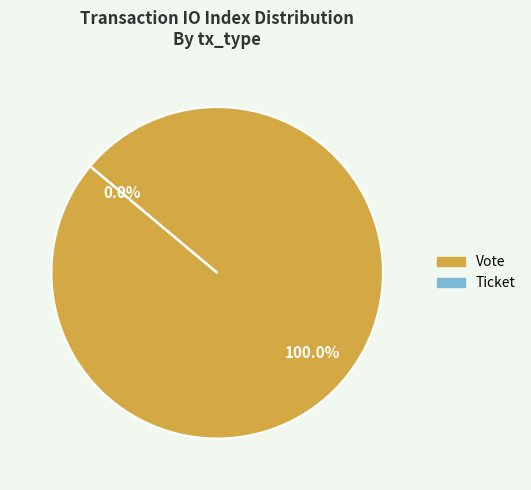

To the nearest percent, what portion does Vote represent?

100%